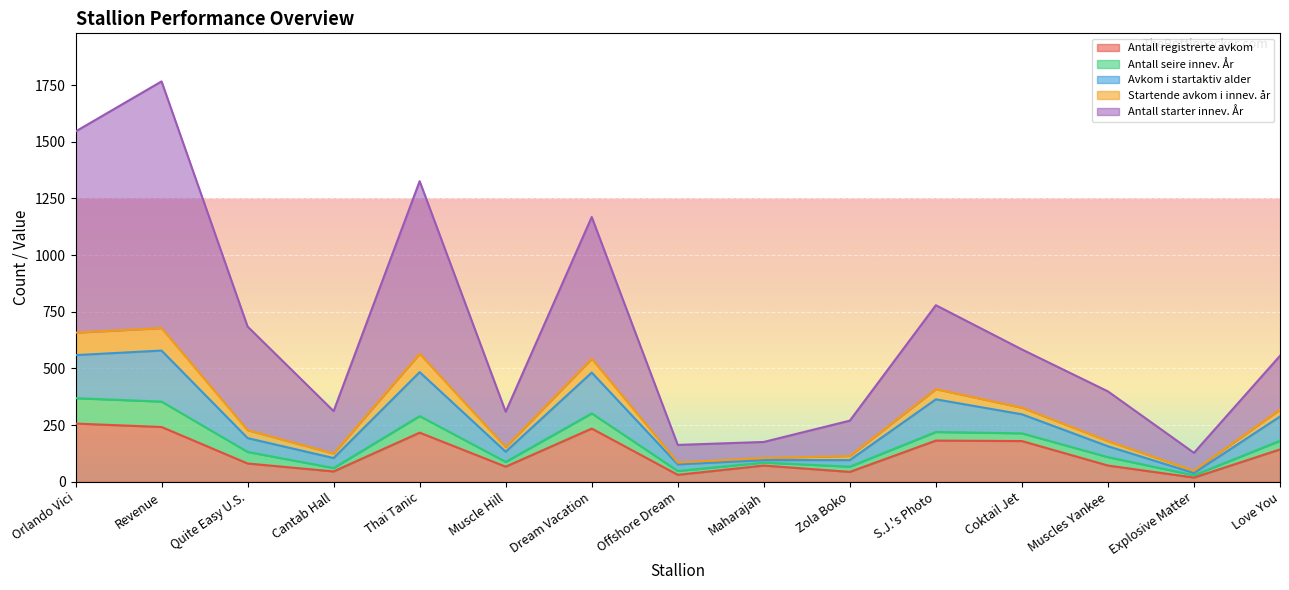

What is the total value across all series at Revenue?

1766